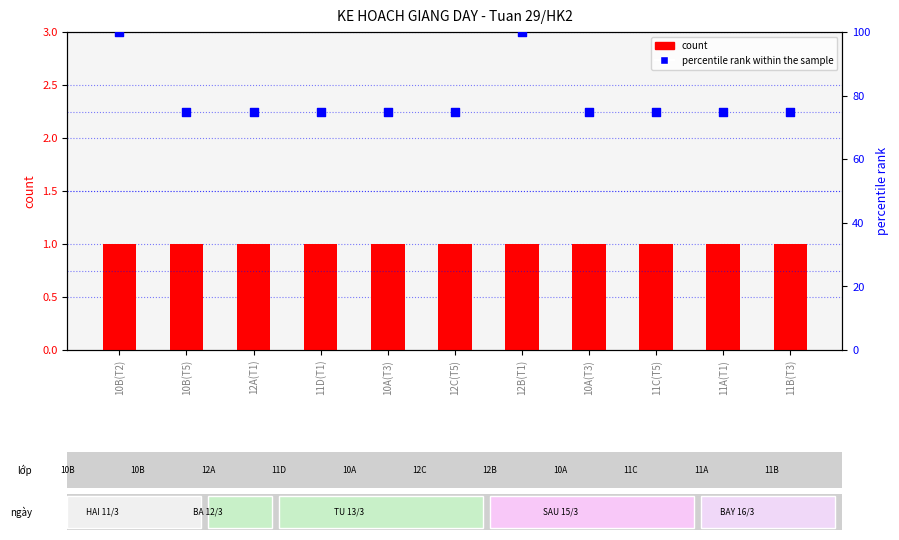

Which series has the largest total across all categories?

percentile rank within the sample